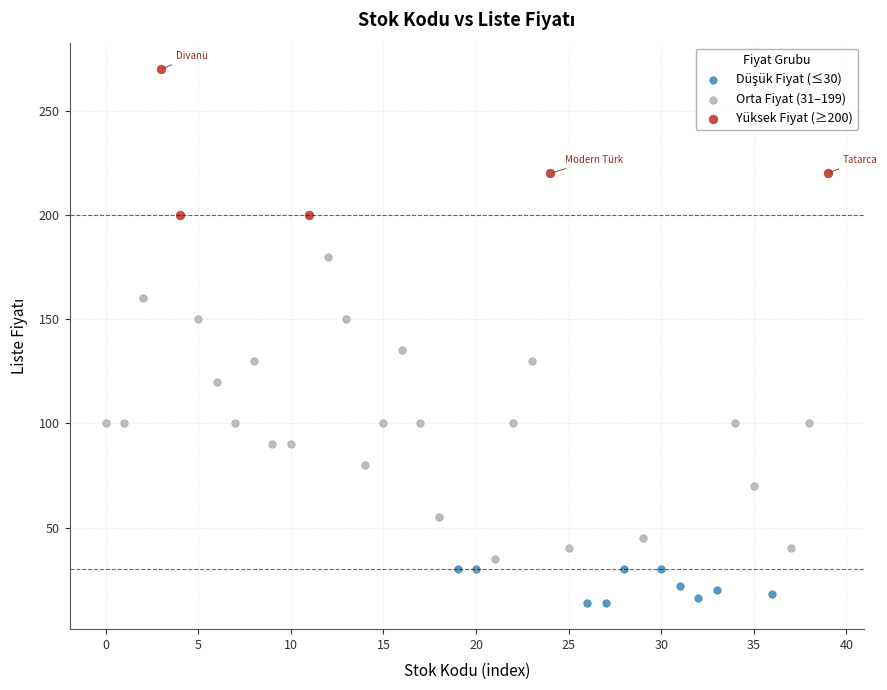

Which series has the largest Y range (max minus min)?

Orta Fiyat (31–199)